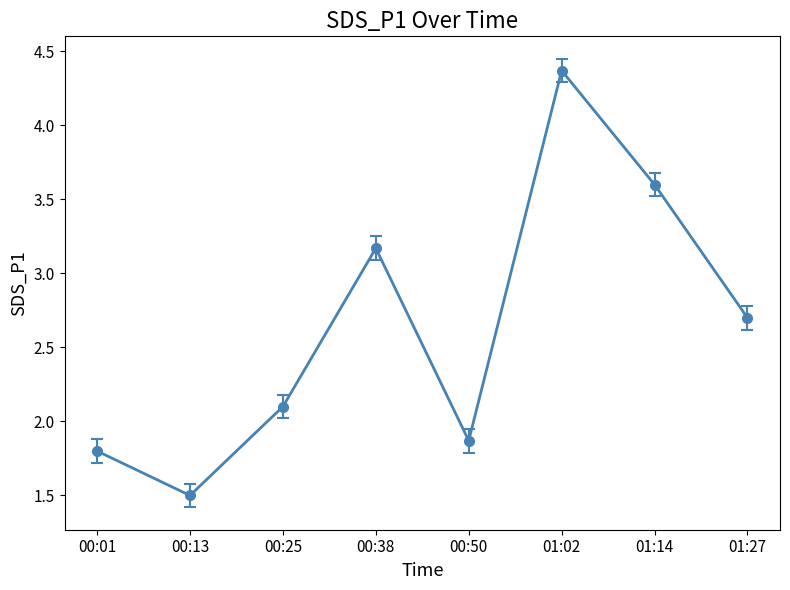

What is the difference between the second highest and second lowest values?

1.8